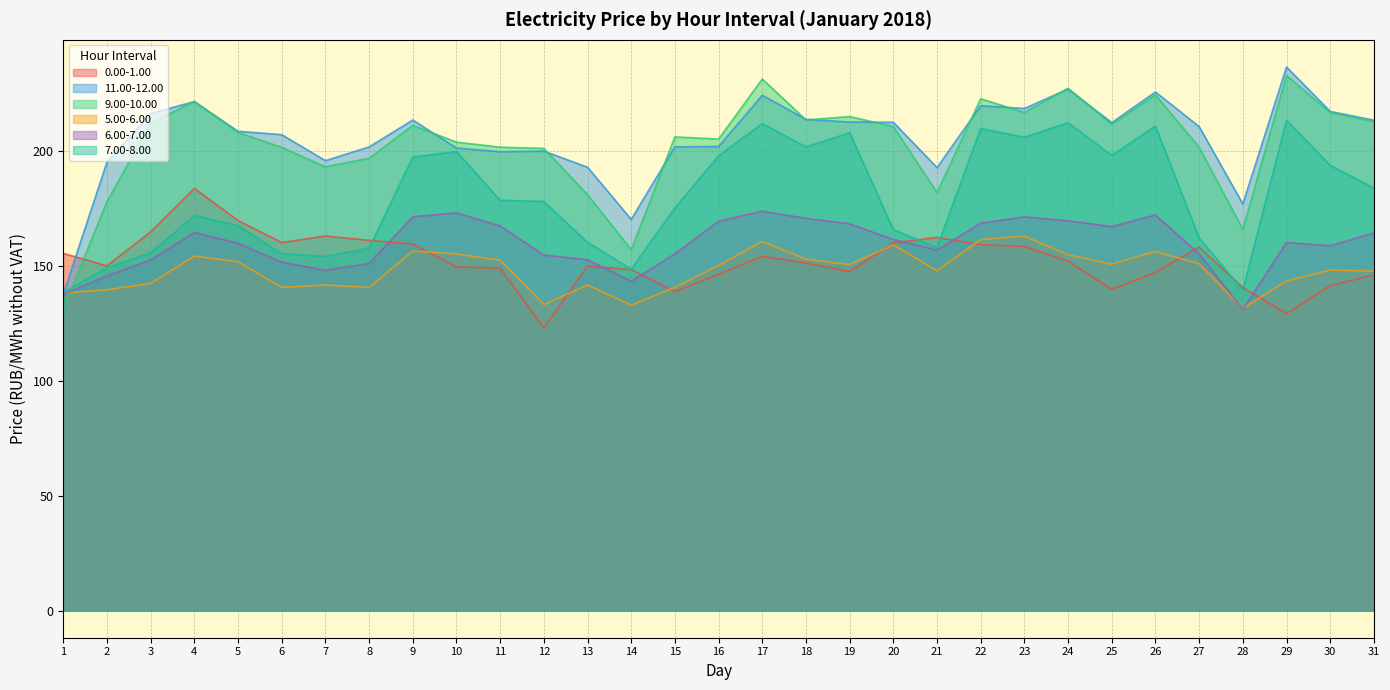

Where do 0.00-1.00 and 11.00-12.00 first cross each other?

1 and 2